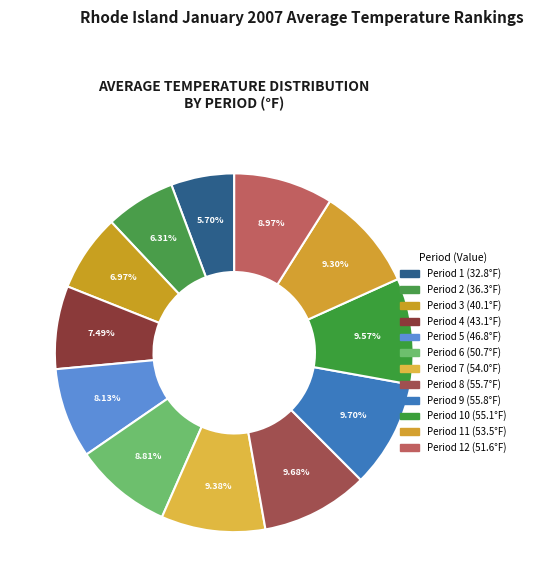

Is there a majority slice in this chart?

No